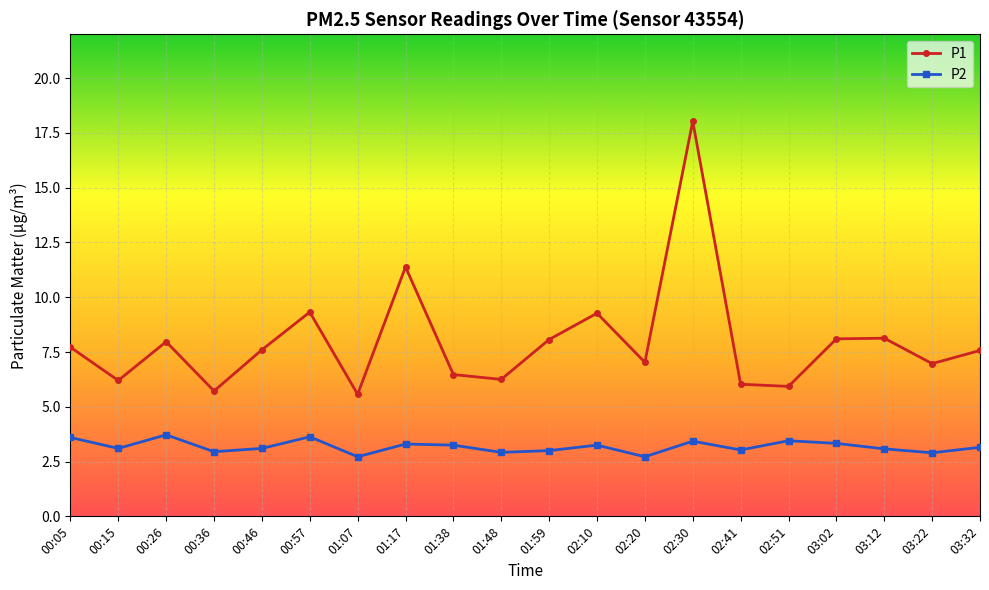

The P1 series shows 18.0 at 02:30. True or false?

True